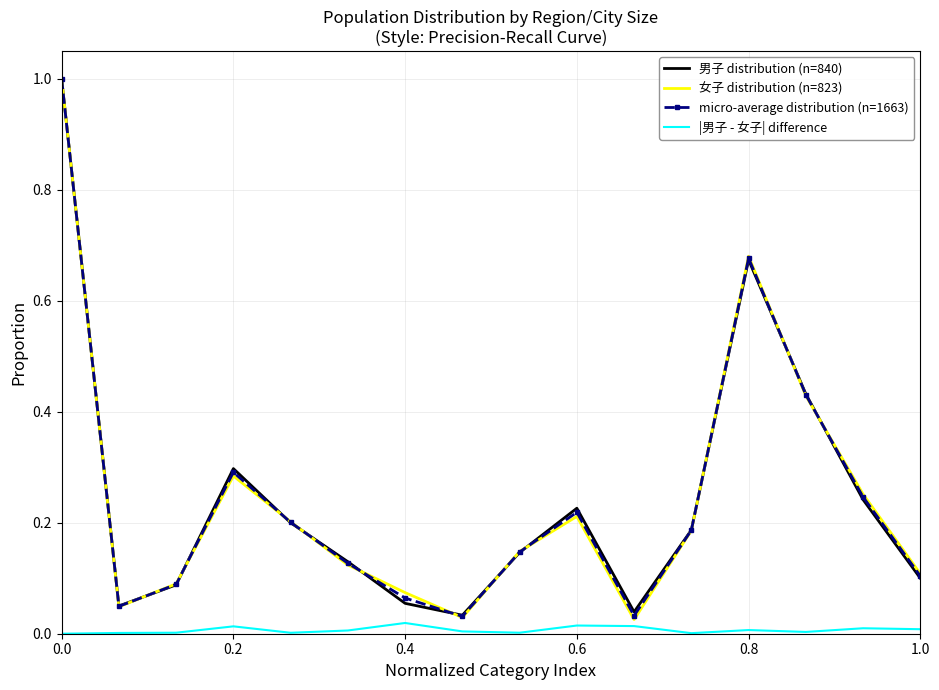

True or false: 男子 distribution (n=840) and |男子 - 女子| difference cross at least once.

False